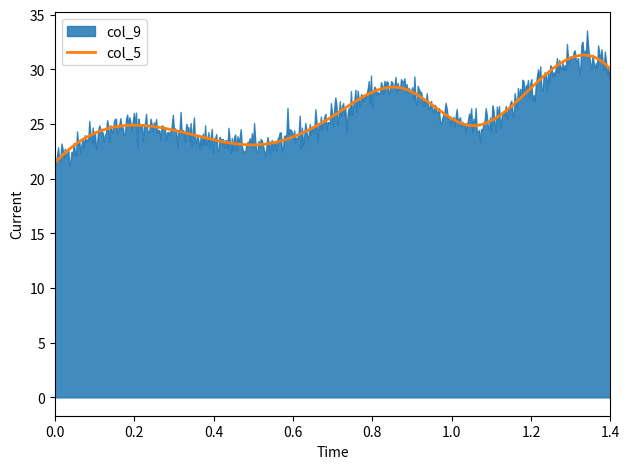

What is the minimum value for col_5?

21.4